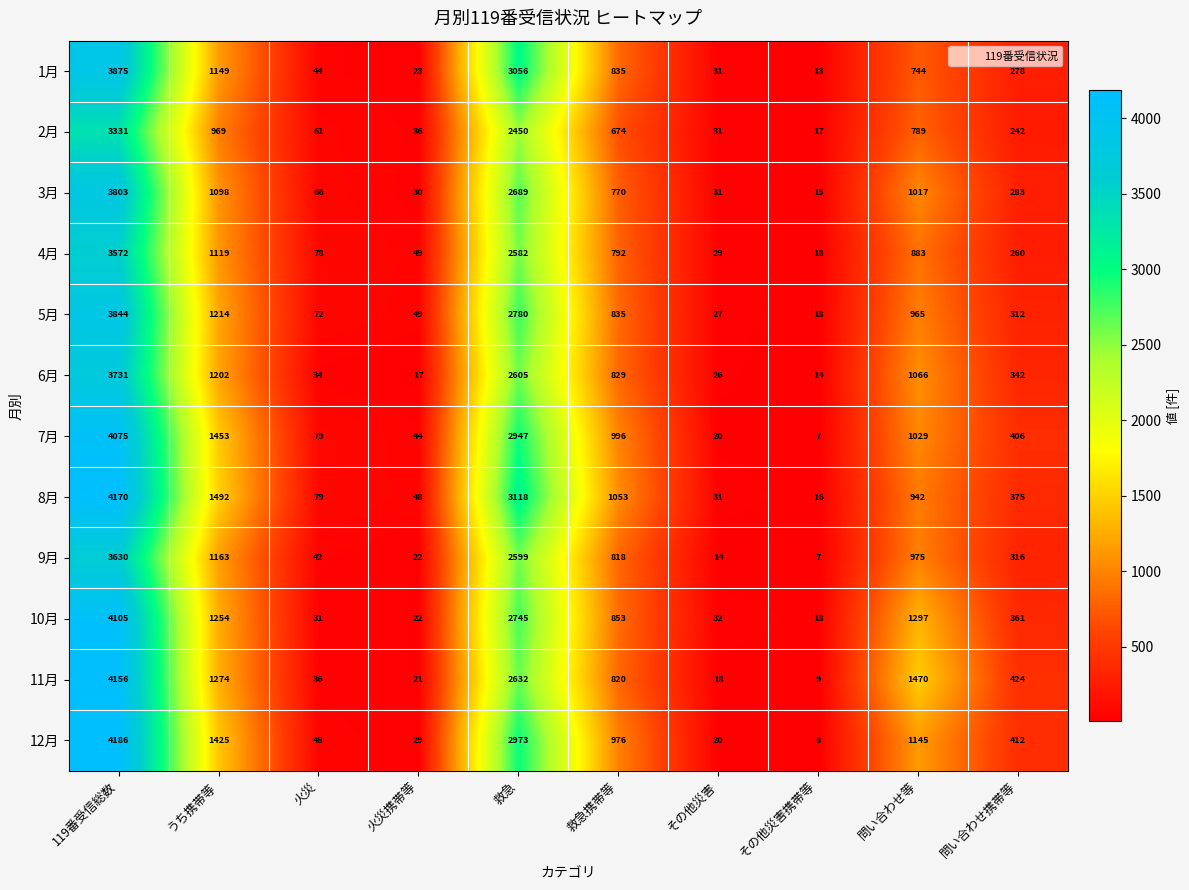

At which category is the sum across all series the highest?

119番受信総数